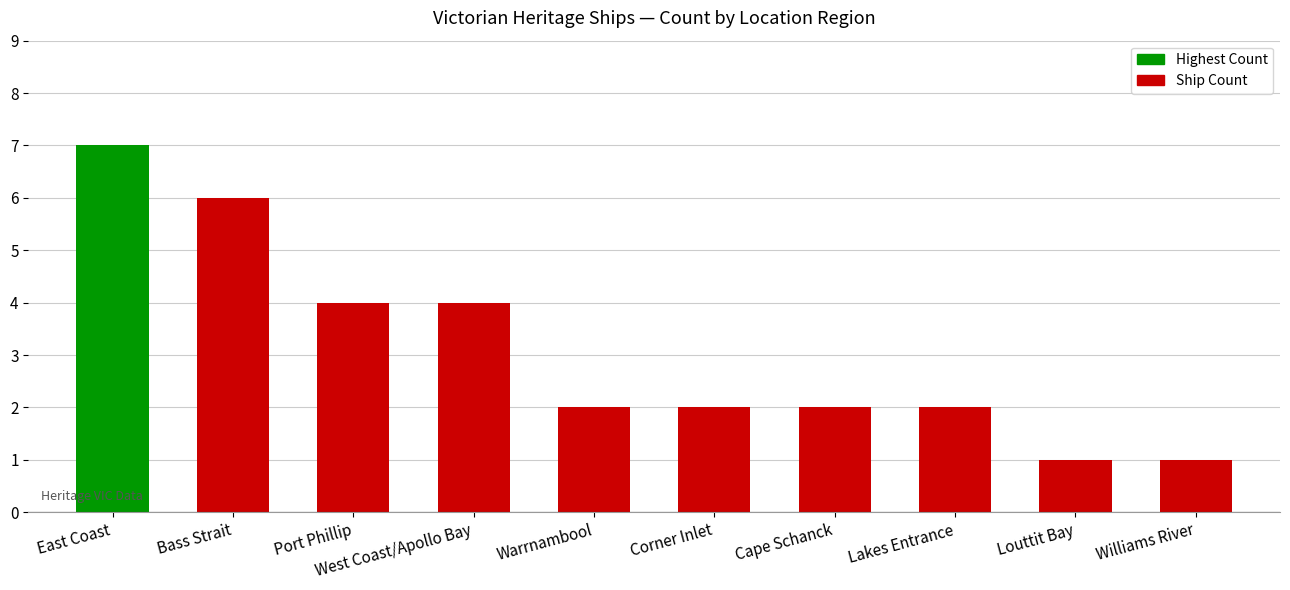

How many series are shown in this chart?

1